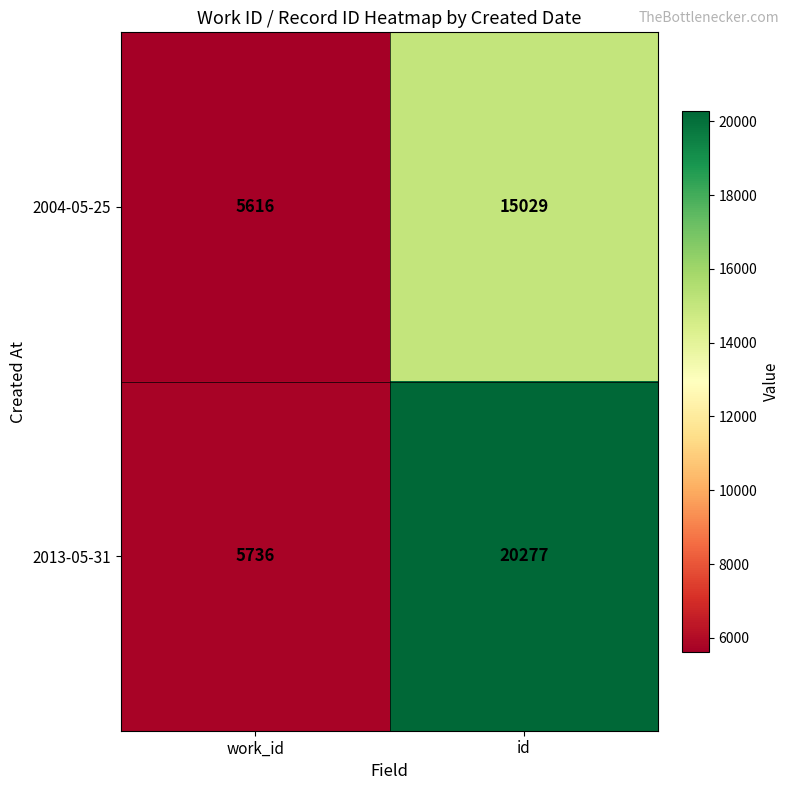

What is the total value across all series at work_id?

11352